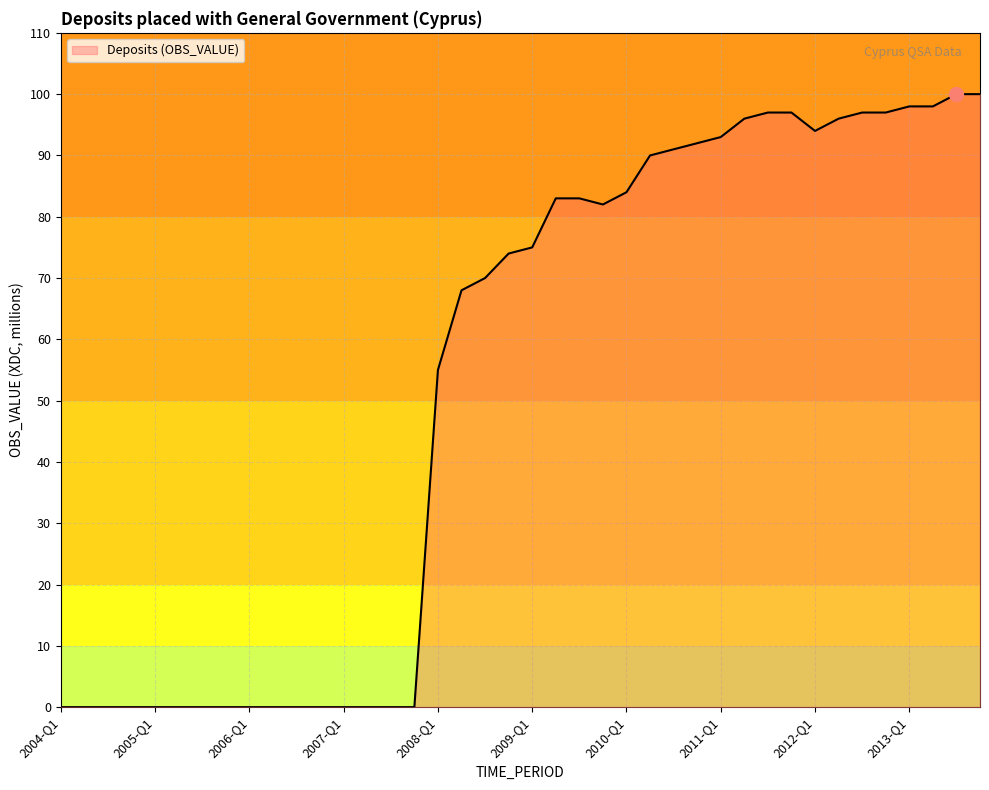

What is the maximum value shown in the chart?

100